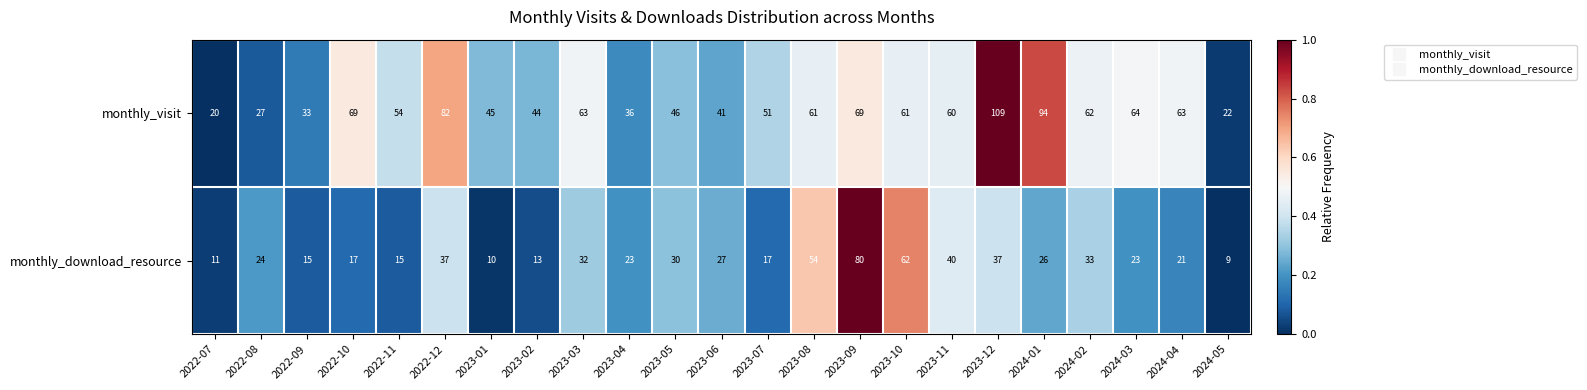

The value of monthly_download_resource at 2023-08 is 54. True or false?

True